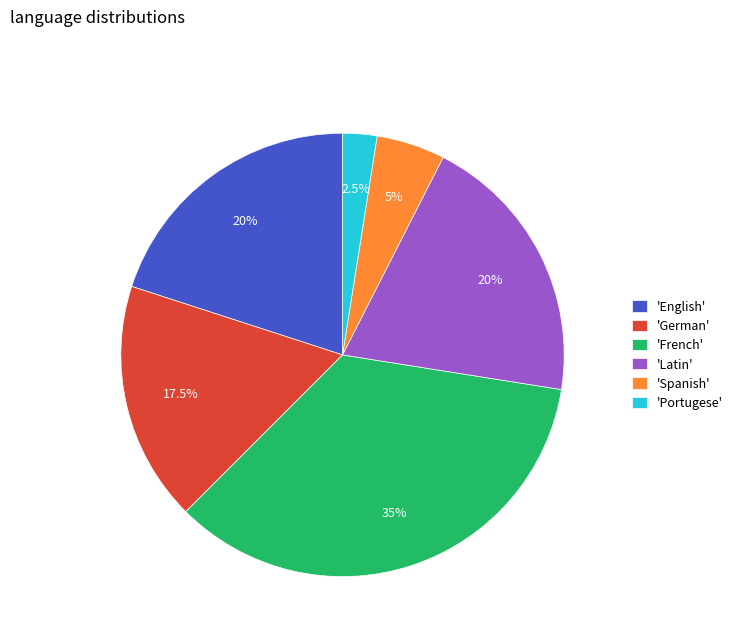

What percentage do 'Portugese' and 'French' together represent?

37.5%